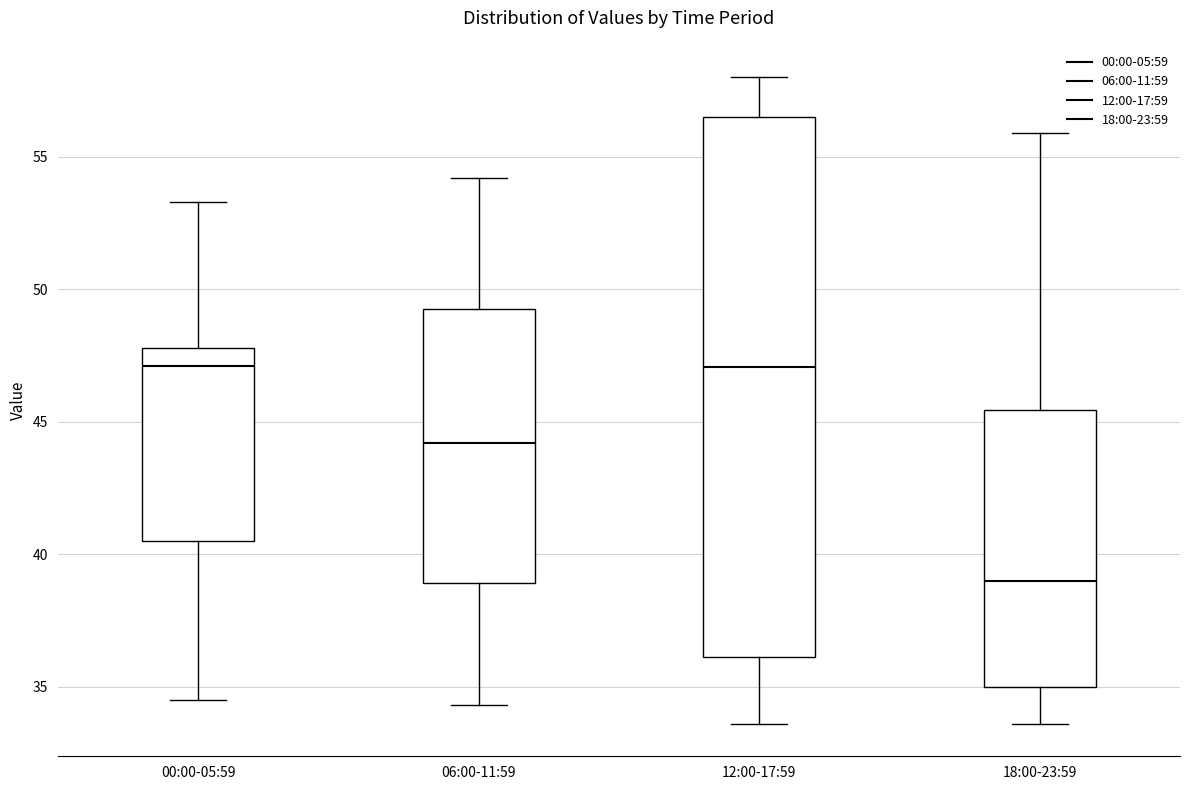

Which box is the tallest, from its lower edge to its upper edge?

12:00-17:59